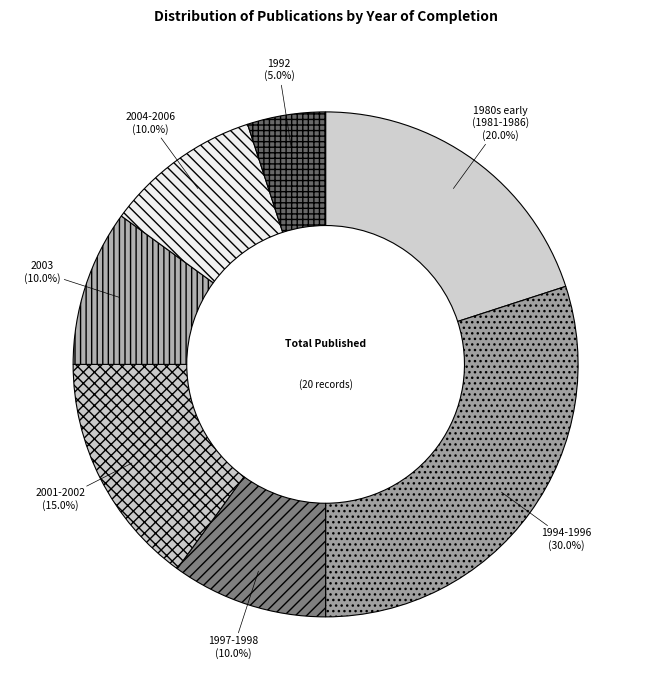

What portion of the pie excludes 2004-2006?

90.0%